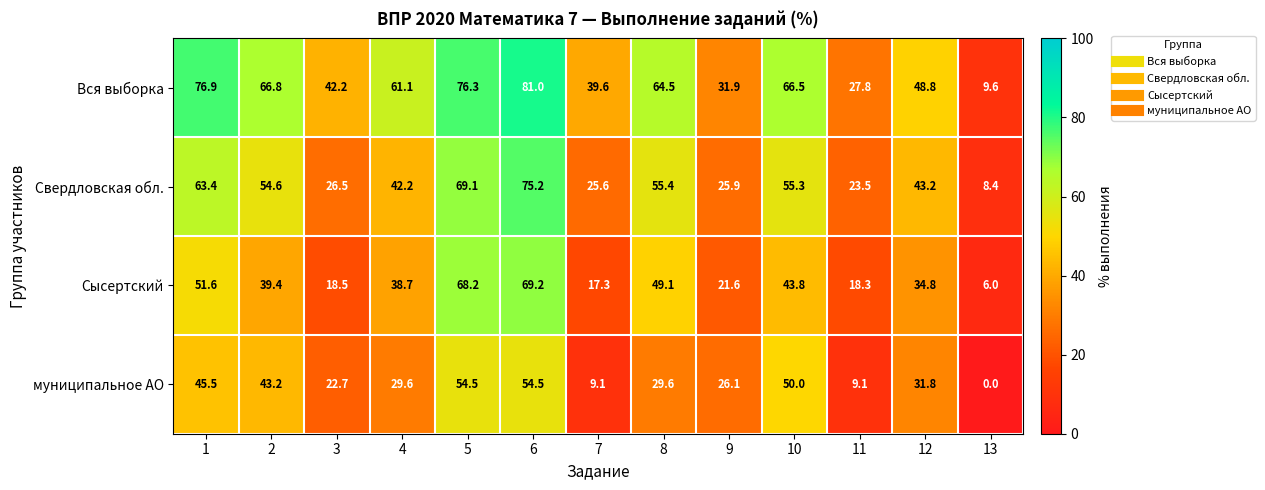

Between 4 and 7, which series saw the biggest shift?

Вся выборка